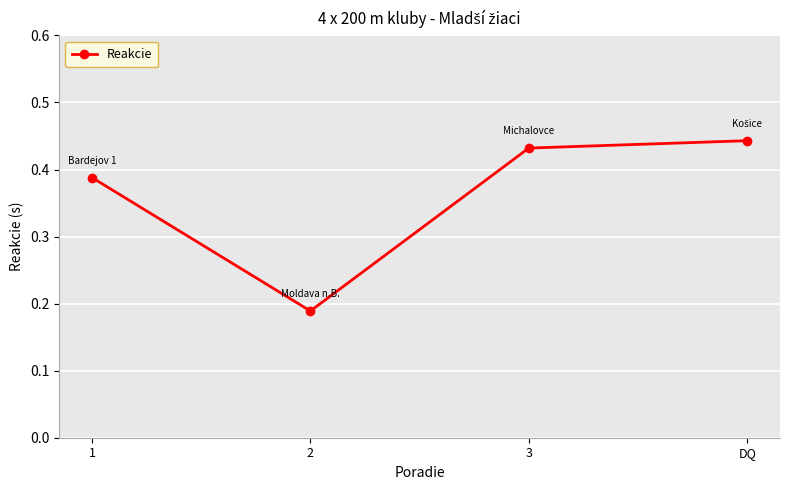

How many lines are shown in the chart?

1